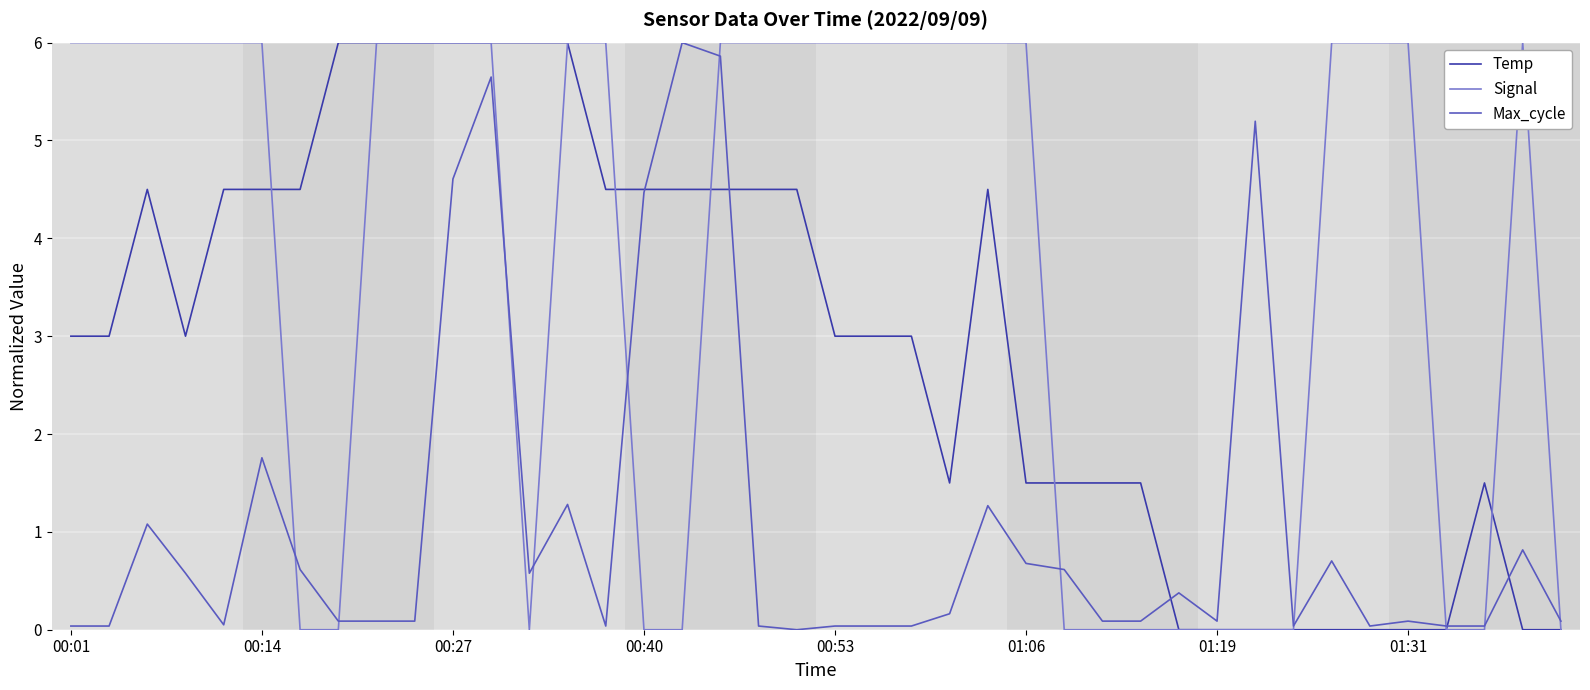

Which series has the largest total across all categories?

Signal